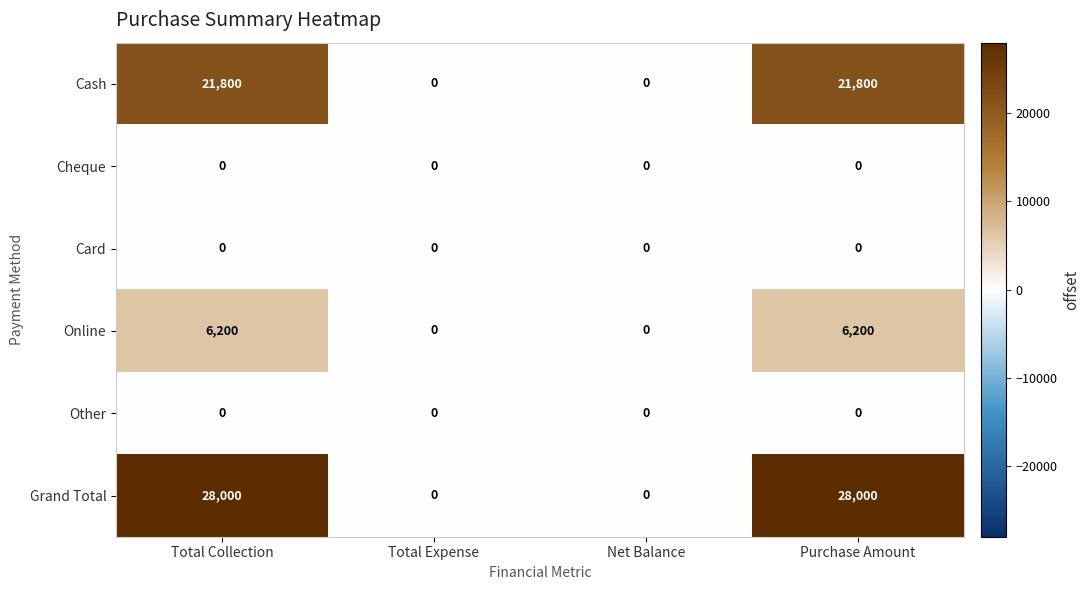

What is the difference between the highest and lowest values at Purchase Amount?

28000